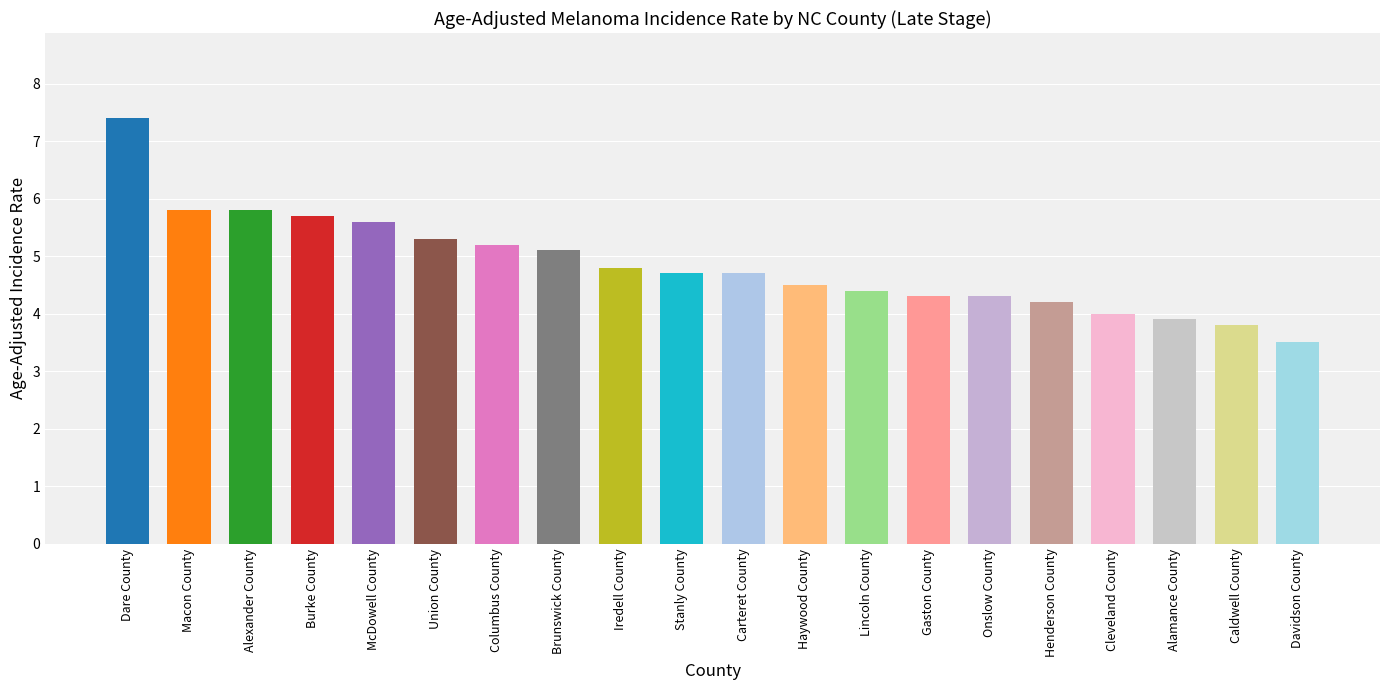

Where is the data nearest to the value 5?

Brunswick County